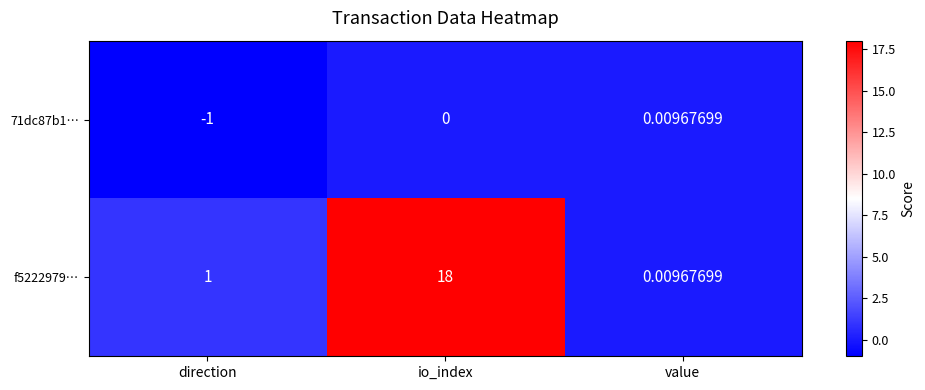

Which category has the lowest value in the f5222979… series?

value